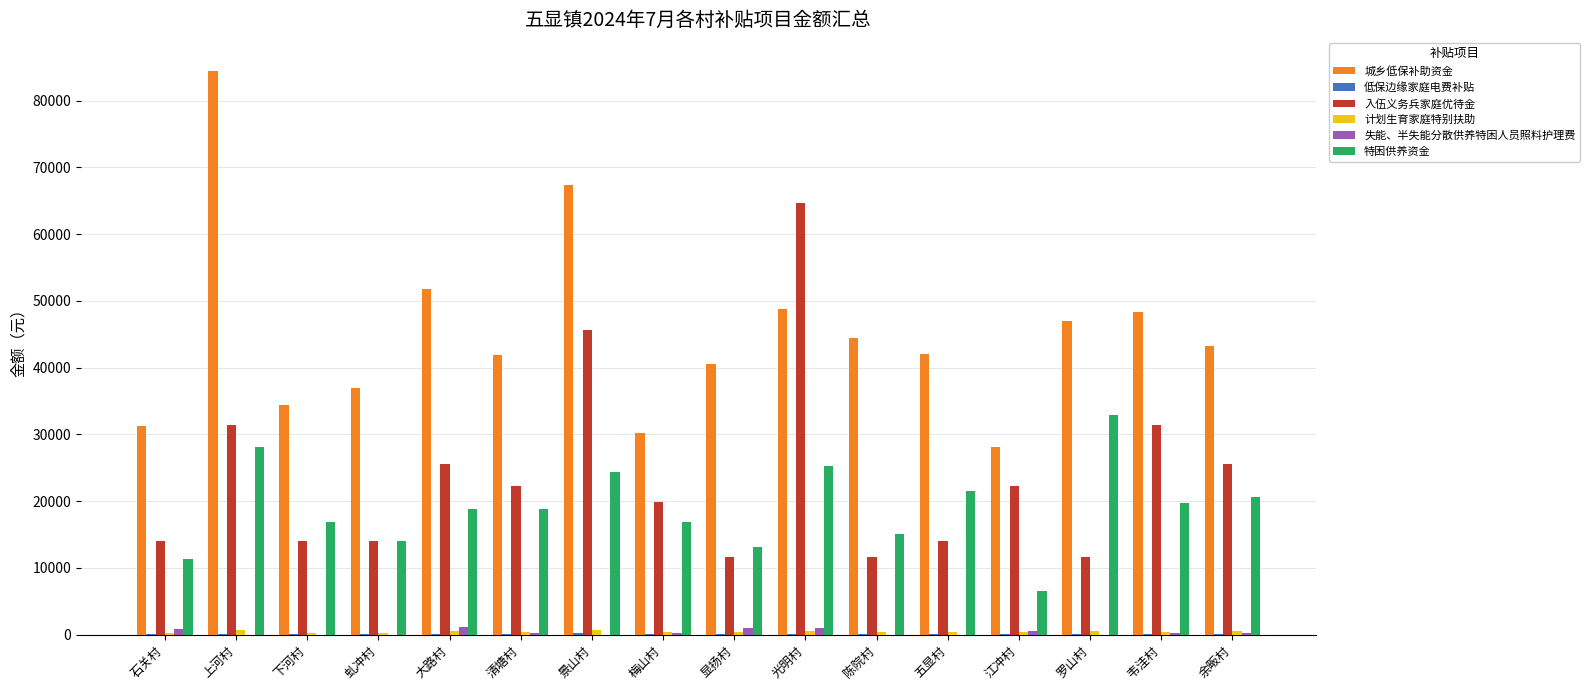

Which category has the highest value across all series?

上河村